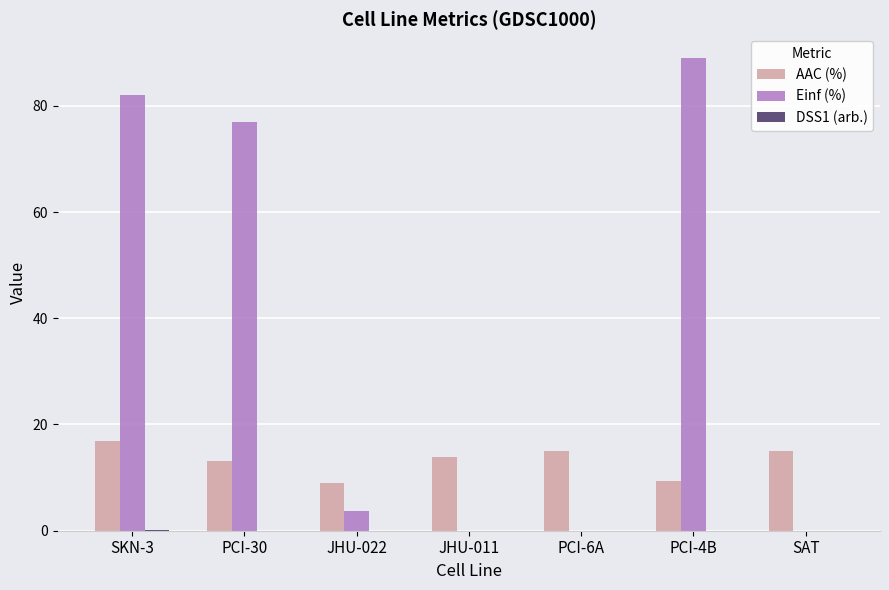

Which series has the largest total across all categories?

Einf (%)